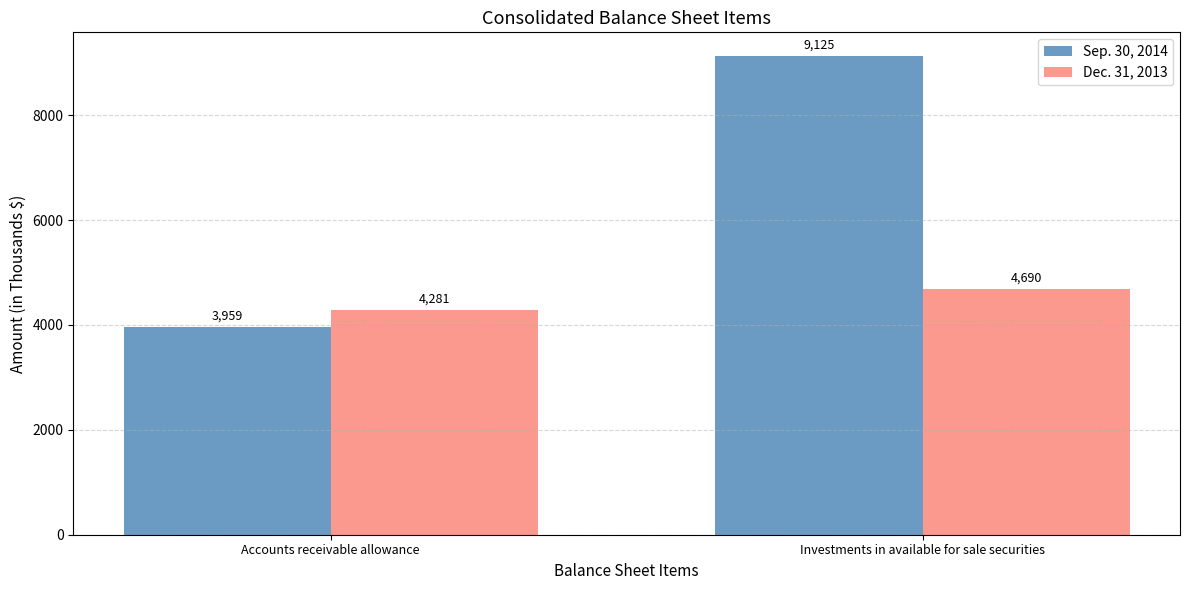

Rank the series by their average value, from highest to lowest.

Sep. 30, 2014, Dec. 31, 2013